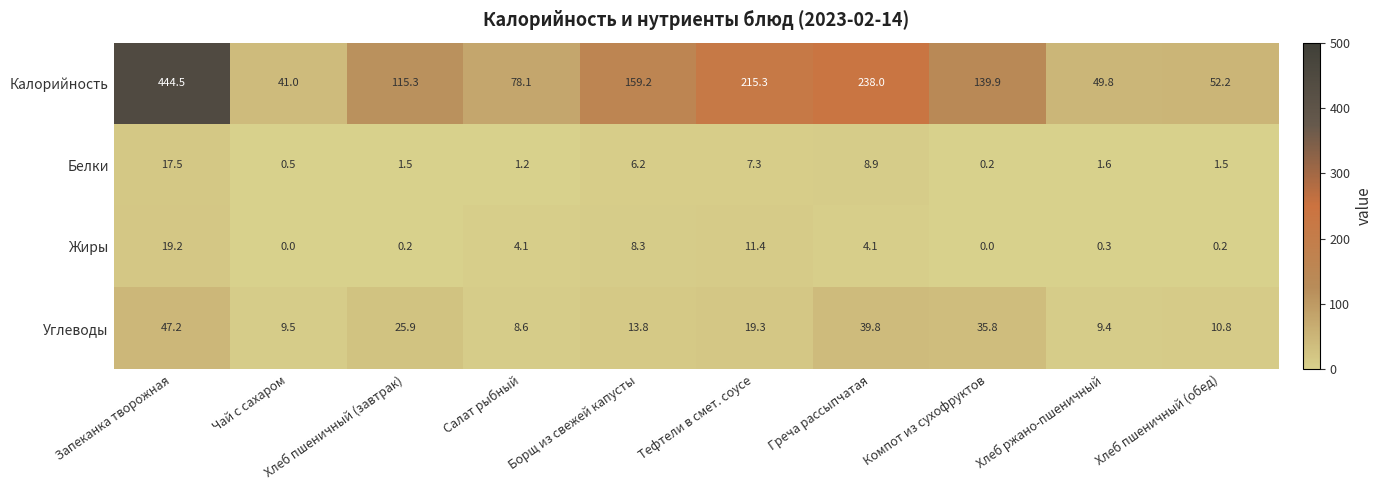

The Белки series shows 17.5 at Запеканка творожная. True or false?

True